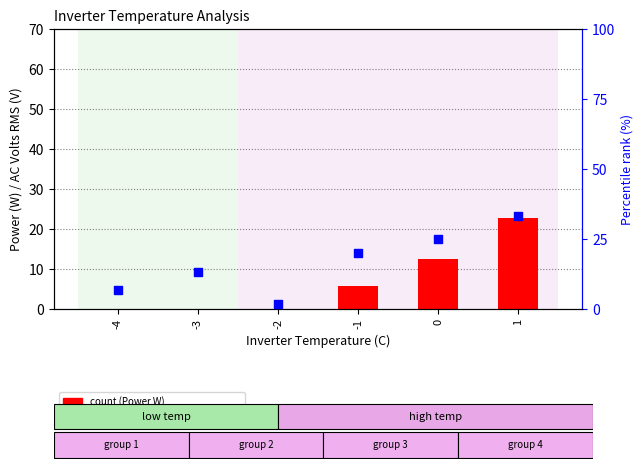

Is the value of Power (W) at -3 greater than the value of Percentile rank within the sample at -3?

No